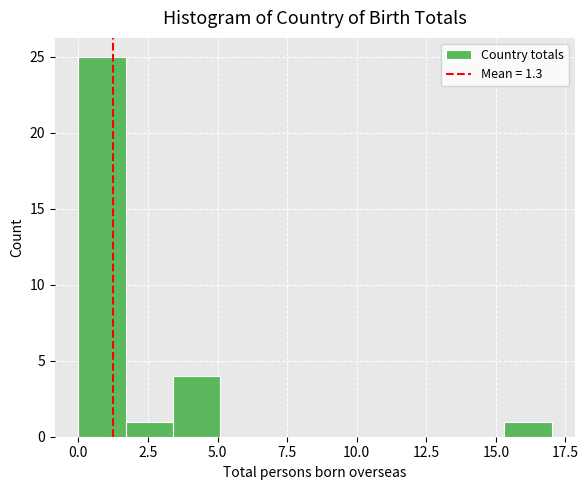

Read against the x-axis, roughly where is the centre of the tallest bar?

1.0